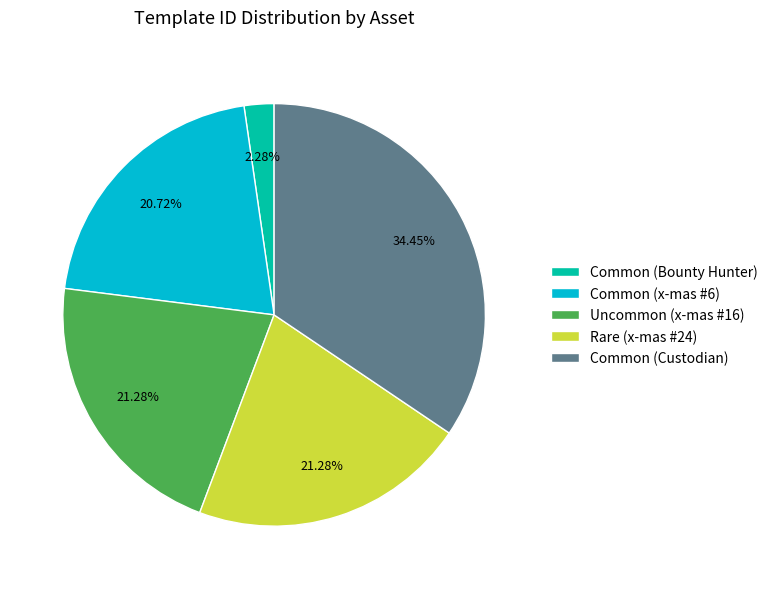

Is there a majority slice in this chart?

No